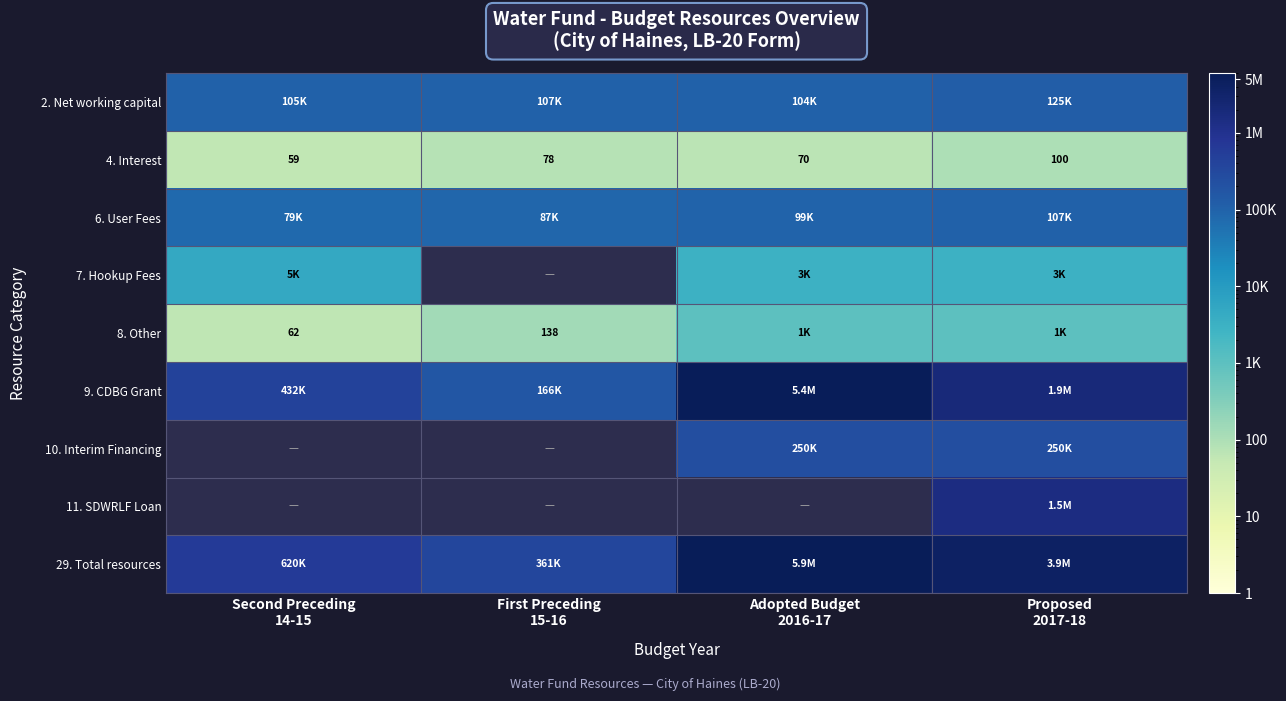

How many categories are shown in the chart?

4